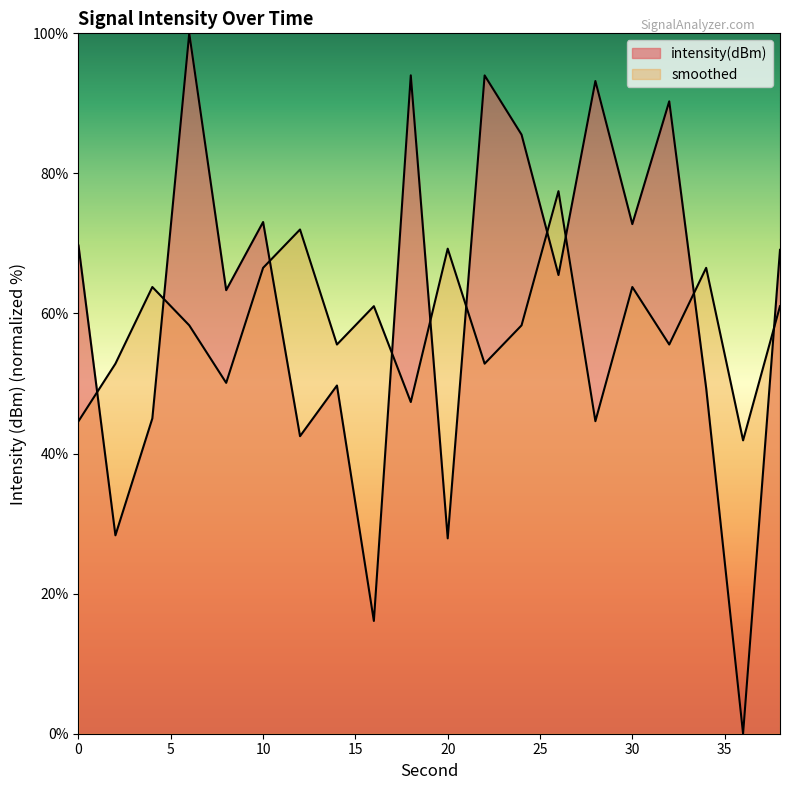

Rank the categories by intensity(dBm) value from lowest to highest.

36, 16, 20, 2, 12, 4, 34, 14, 8, 26, 38, 0, 30, 10, 24, 32, 28, 22, 18, 6